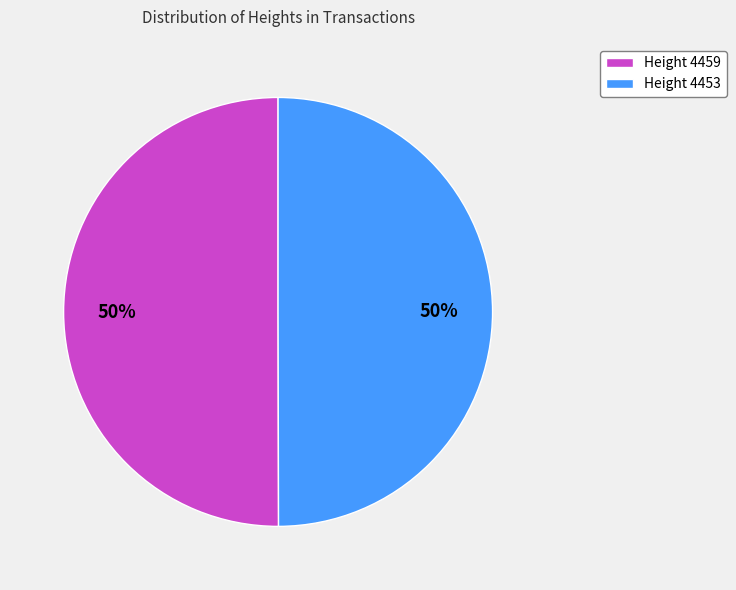

To the nearest percent, what portion does Height 4459 represent?

50%